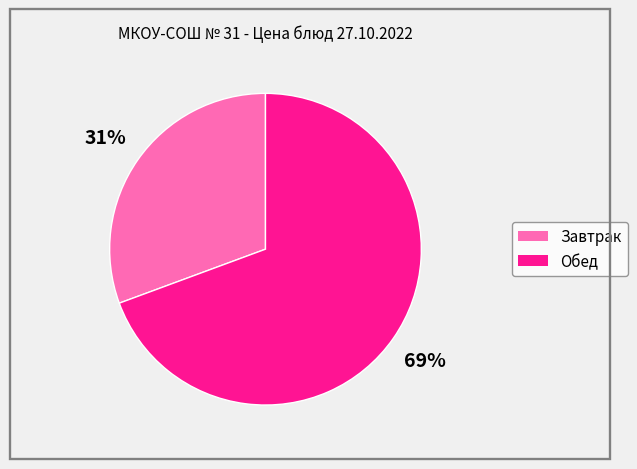

To the nearest percent, what is the average slice percentage?

50%